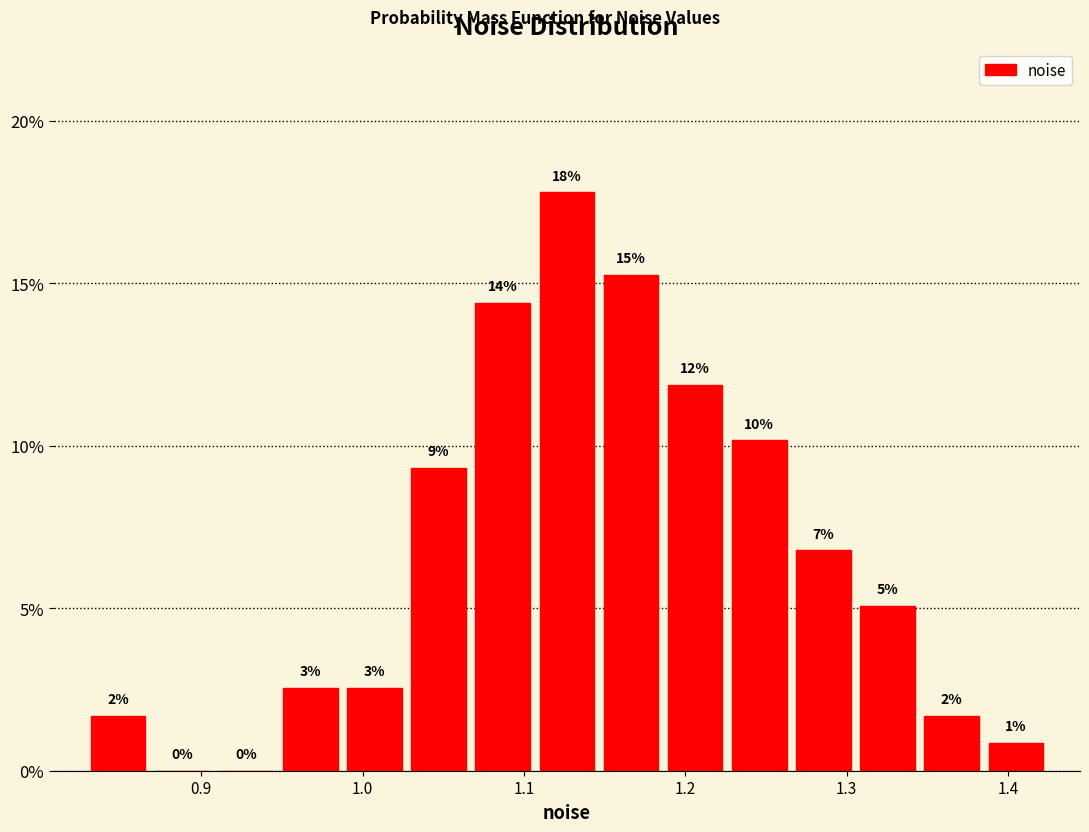

Read against the x-axis, roughly where is the centre of the tallest bar?

1.13